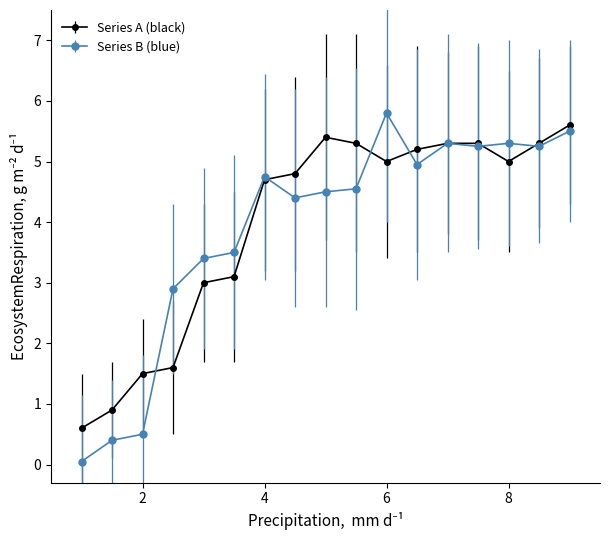

Which series has the widest spread of values?

Series B (blue)